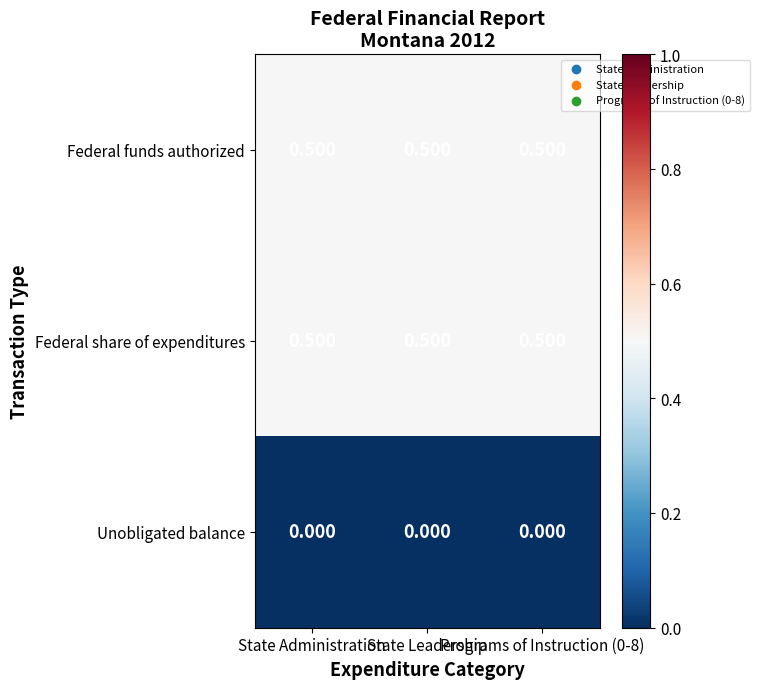

At which category is the sum across all series the highest?

State Administration